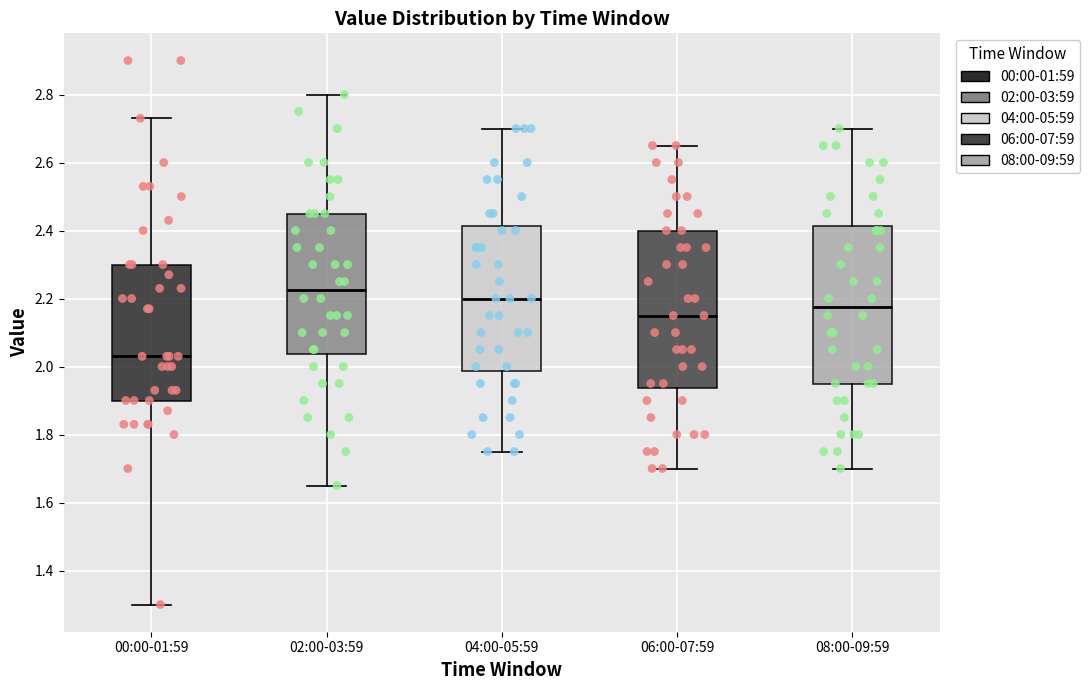

Reading left to right, transcribe this box plot: for each box, give where its median line is, the range the box spans, and where its two whiskers end, as read against the y-axis. The values are not printed on the chart, so give them approximately, as read against the axis.

00:00-01:59: median 2.04, box 1.90 to 2.30, whiskers 1.30 to 2.74
02:00-03:59: median 2.22, box 2.04 to 2.46, whiskers 1.66 to 2.80
04:00-05:59: median 2.20, box 1.98 to 2.42, whiskers 1.76 to 2.70
06:00-07:59: median 2.16, box 1.94 to 2.40, whiskers 1.70 to 2.66
08:00-09:59: median 2.18, box 1.96 to 2.42, whiskers 1.70 to 2.70